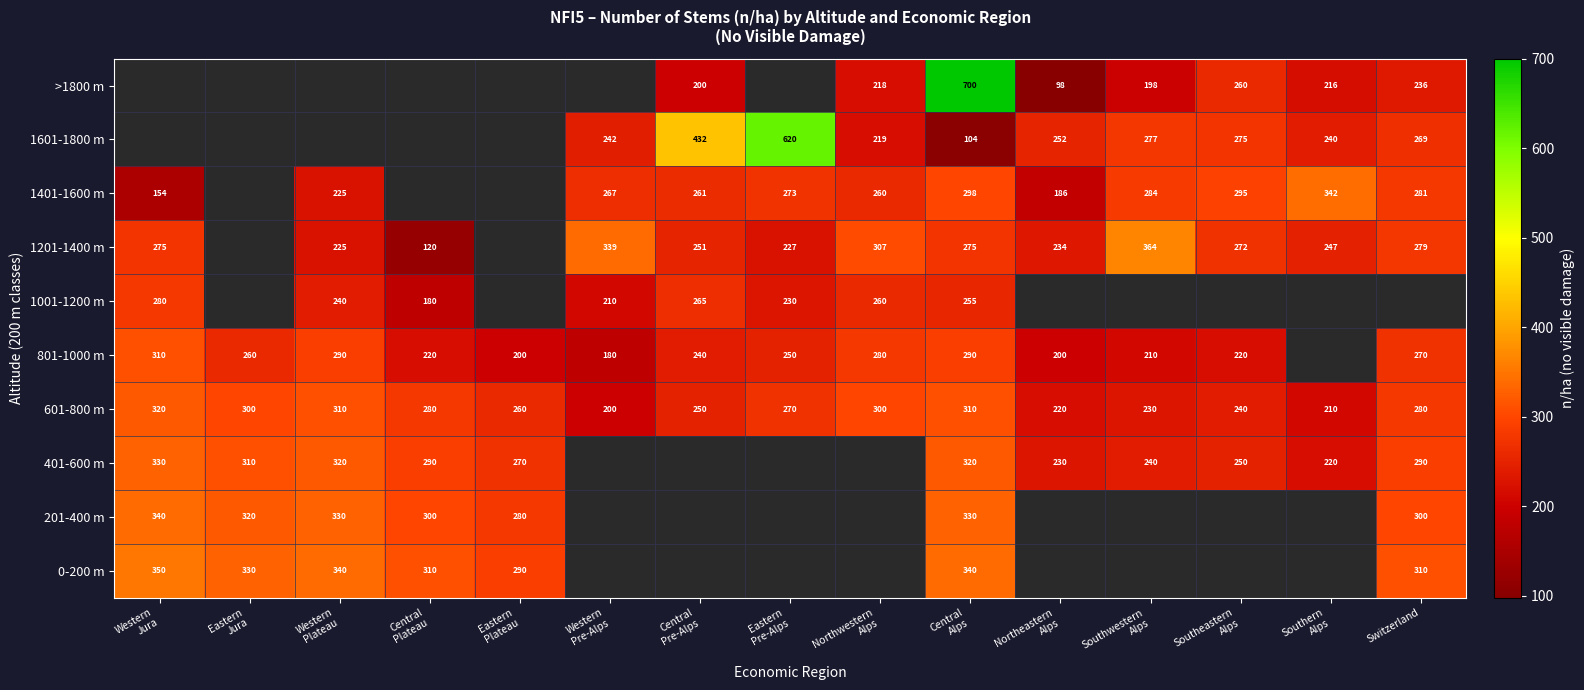

True or false: 1401-1600 m has a value of 160 at Switzerland.

False